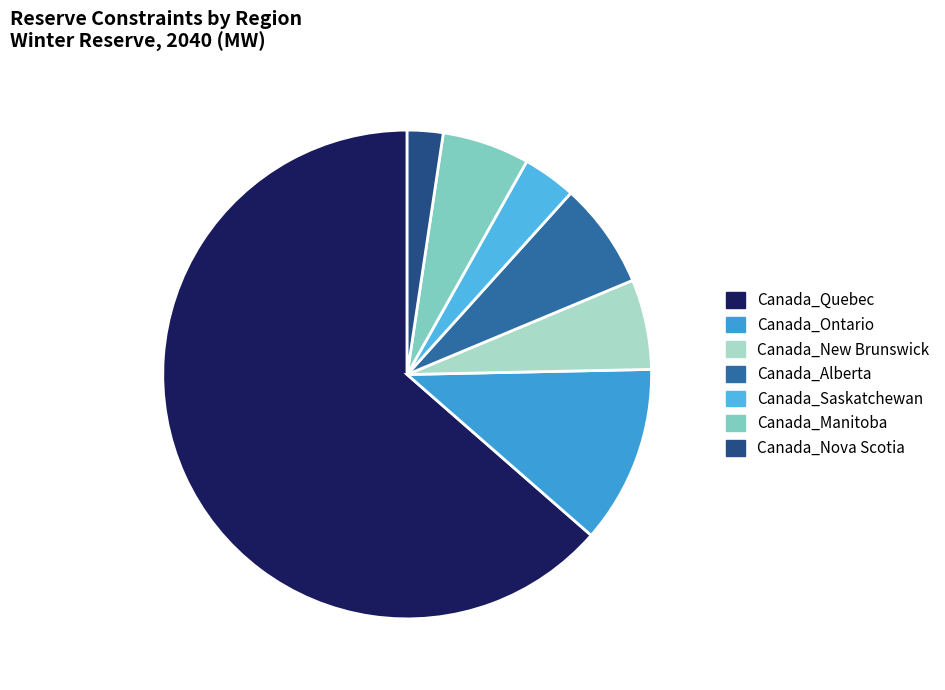

Does Canada_Quebec account for over 50% of the chart?

Yes